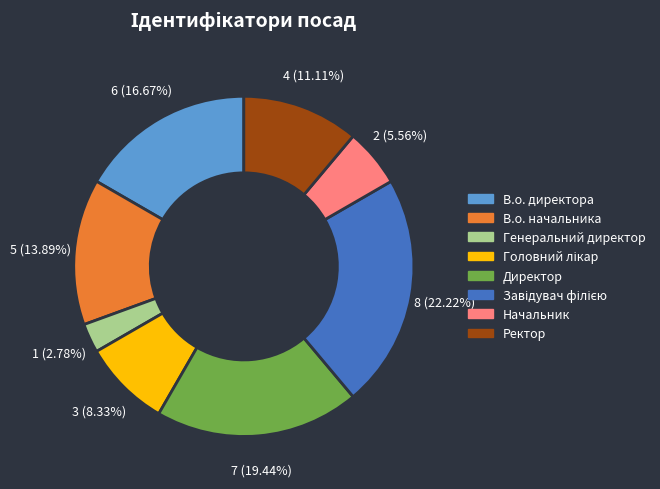

What percentage is NOT represented by Ректор?

88.9%